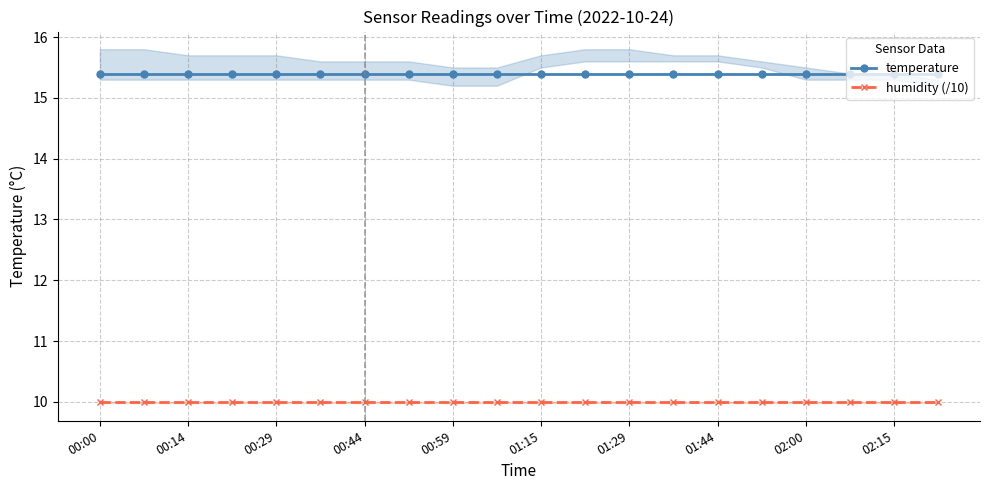

Is this an area chart (filled region under the line)?

No